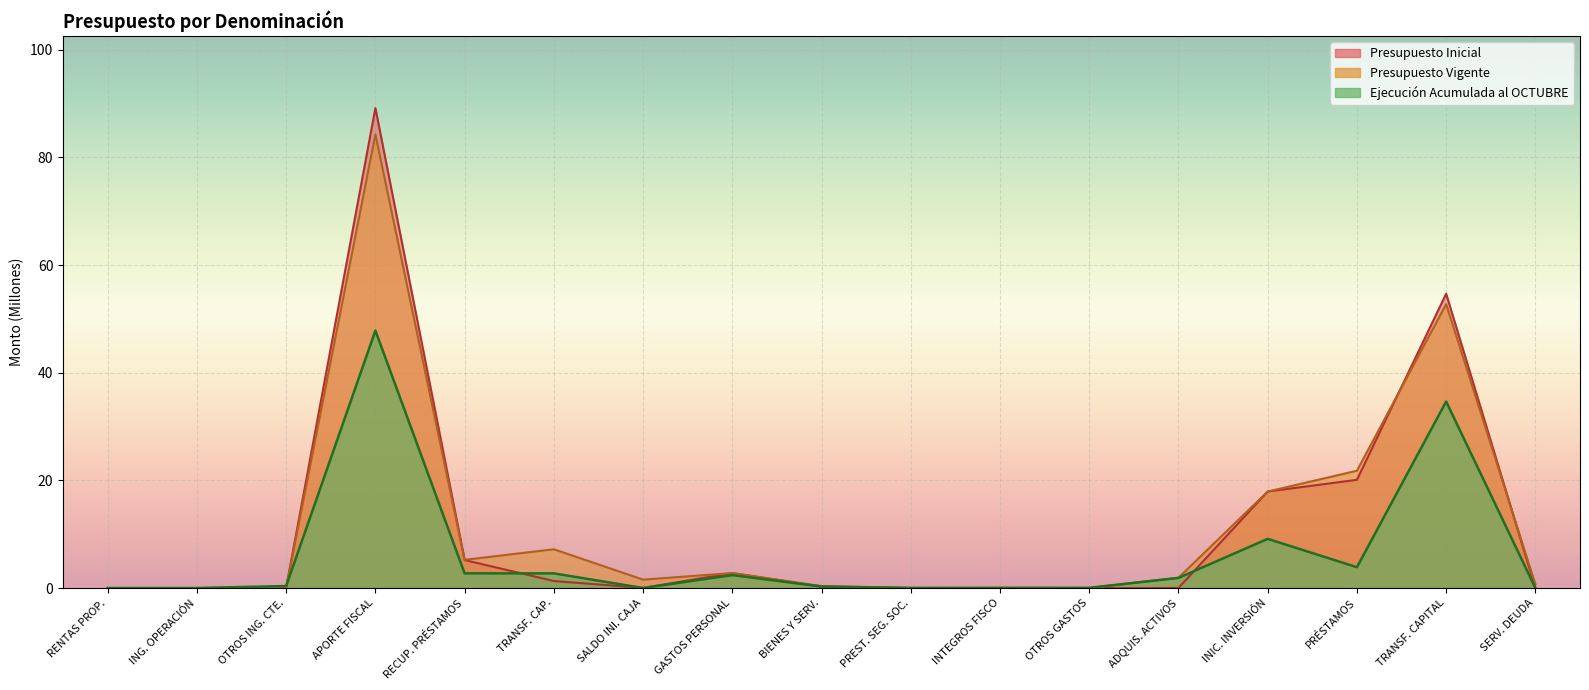

Reading right to left, list all the values displayed in this chart.

Presupuesto Inicial: 0.0	54.7	20.1	17.9	0.0	0.0	0.0	0.0	0.2	2.8	0.0	1.3	5.2	89.2	0.0	0.0	0.0
Presupuesto Vigente: 0.7	52.7	21.8	17.9	1.9	0.0	0.1	0.0	0.4	2.8	1.6	7.2	5.2	84.3	0.1	0.0	0.0
Ejecución Acumulada al OCTUBRE: 0.0	34.6	3.9	9.1	1.9	0.0	0.0	0.0	0.3	2.4	0.0	2.7	2.7	47.8	0.4	0.0	0.0